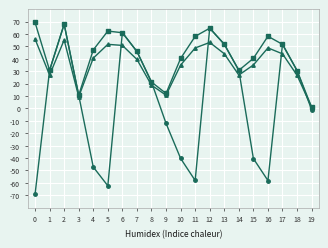

What is the total value across all series at 16?

48.7